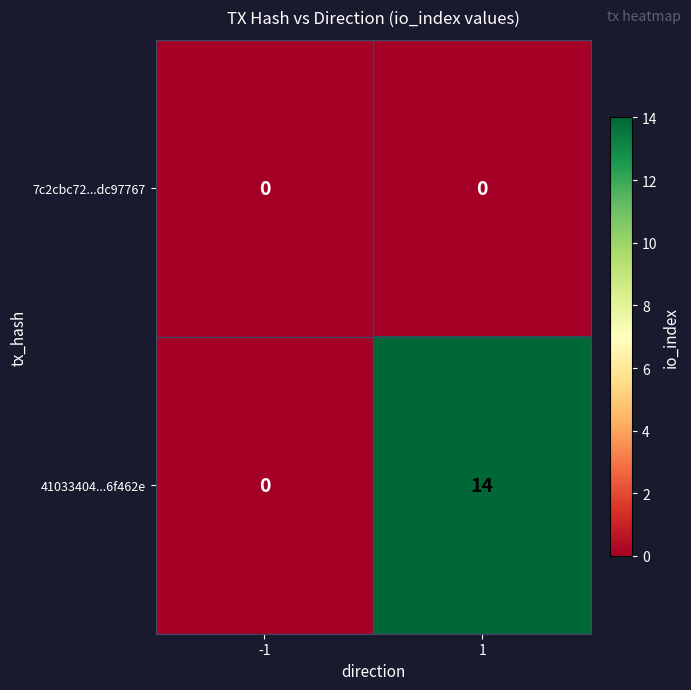

What is the maximum value shown in the chart?

14